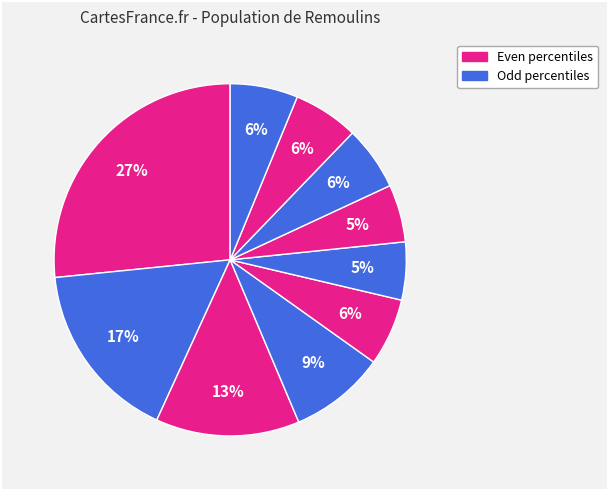

Rank the categories by value from highest to lowest.

pct05, pct15, pct25, pct35, pct95, pct45, pct85, pct75, pct55, pct65